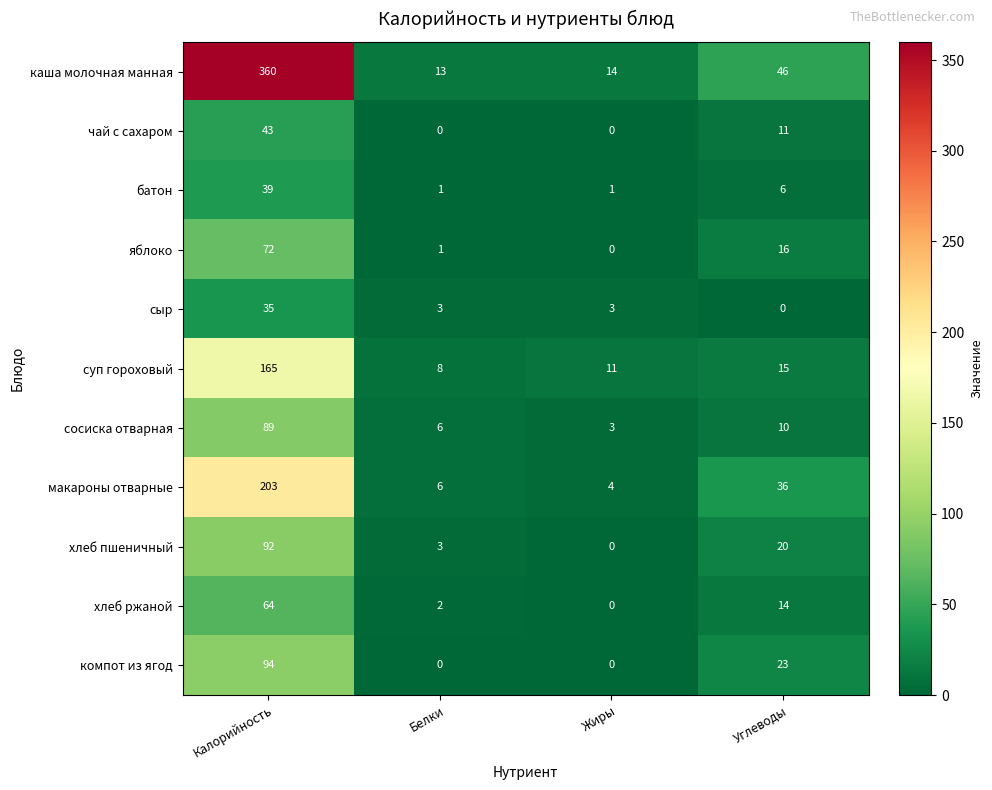

Which series changed the most between Калорийность and Жиры?

каша молочная манная